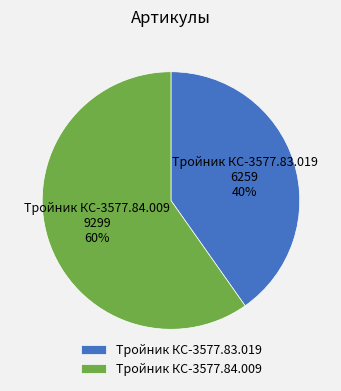

Is the sum of Тройник КС-3577.84.009 and Тройник КС-3577.83.019 greater than half?

Yes